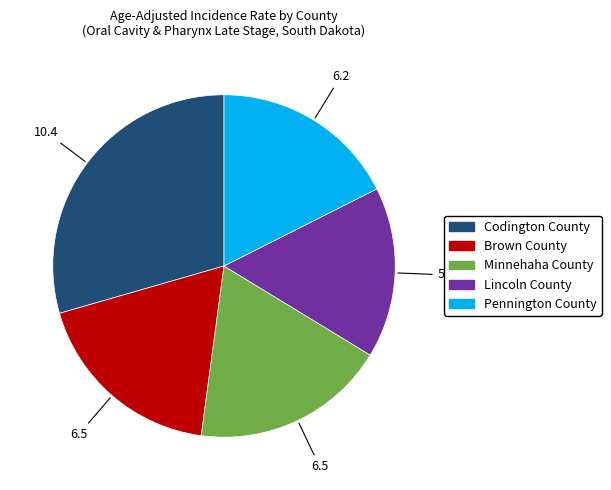

How many slices are in this pie chart?

5